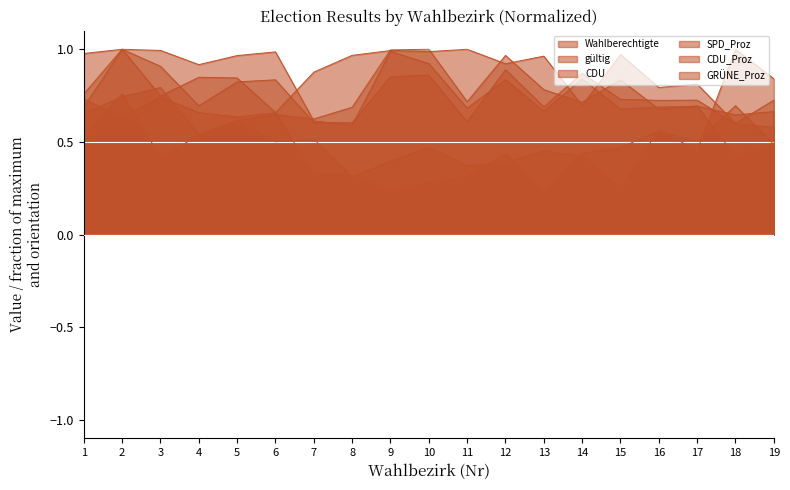

Which series has the widest spread of values?

GRÜNE_Proz